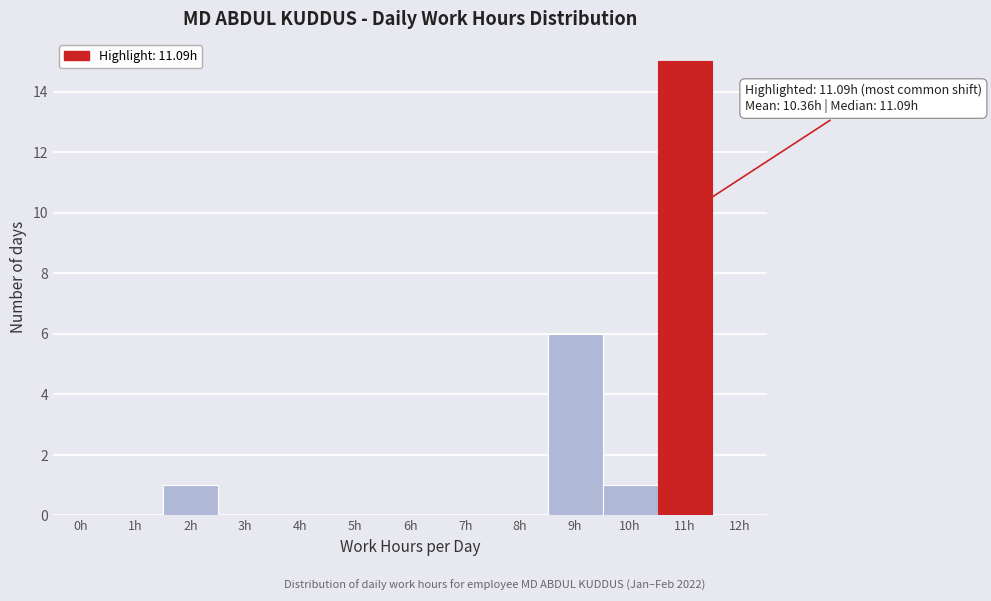

Reading left to right, what are all the values shown in this chart?

0h=0	1h=0	2h=1	3h=0	4h=0	5h=0	6h=0	7h=0	8h=0	9h=6	10h=1	11h=15	12h=0